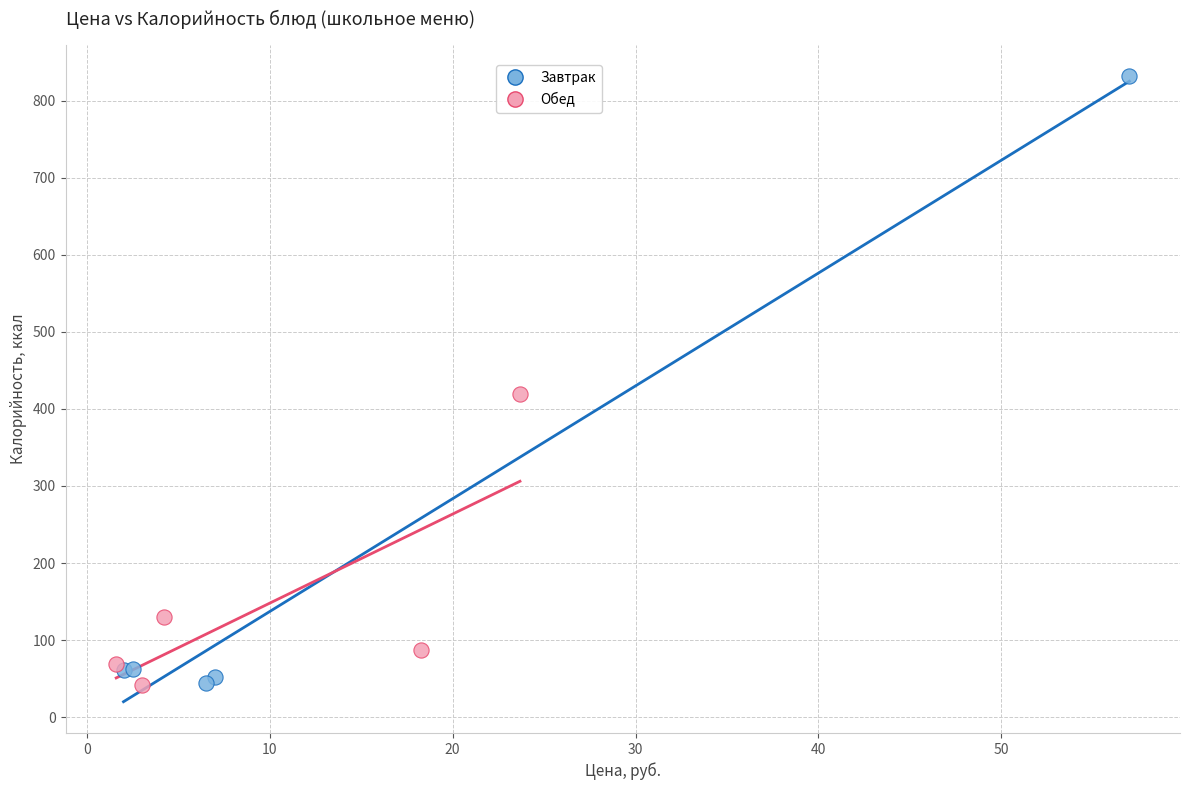

Which series reaches the maximum Y coordinate?

Завтрак